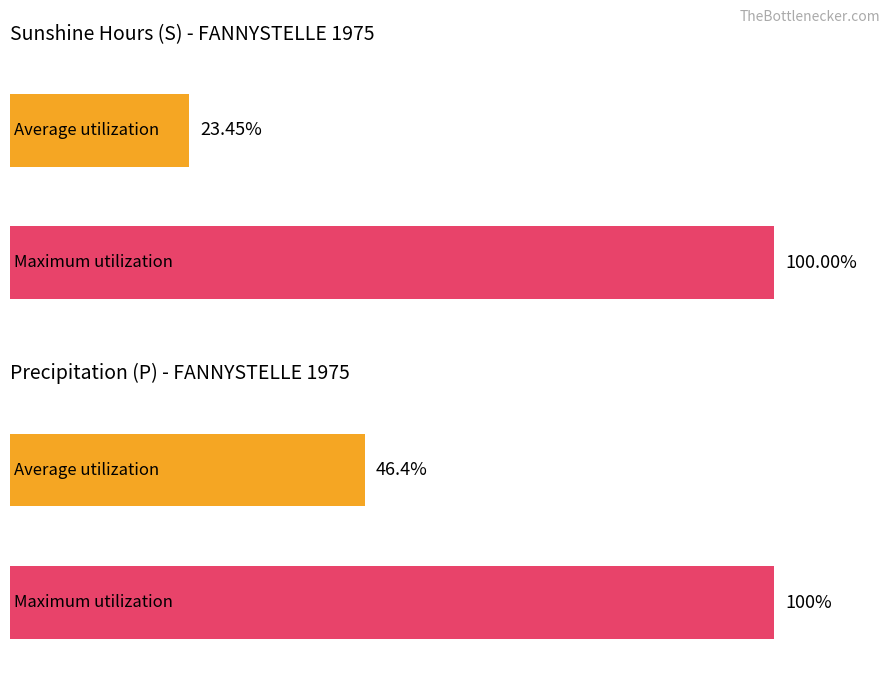

Are the bars grouped side by side (vs. stacked)?

Yes